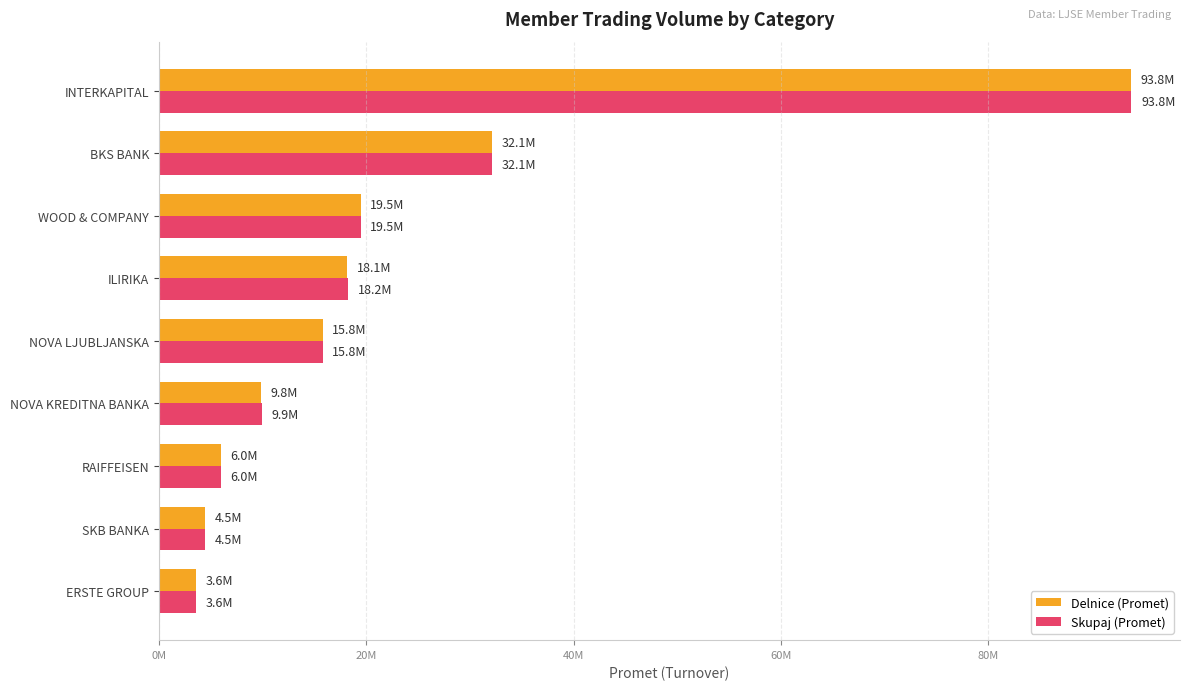

List the labels in order of Skupaj (Promet) value, smallest first.

ERSTE GROUP, SKB BANKA, RAIFFEISEN, NOVA KREDITNA BANKA, NOVA LJUBLJANSKA, ILIRIKA, WOOD & COMPANY, BKS BANK, INTERKAPITAL